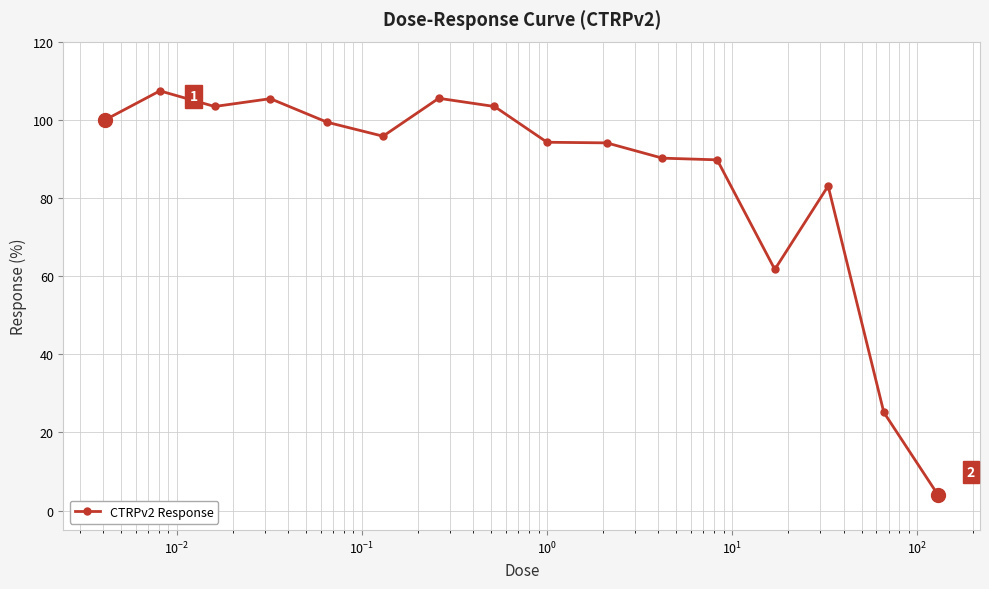

What is the maximum value shown in the chart?

107.4